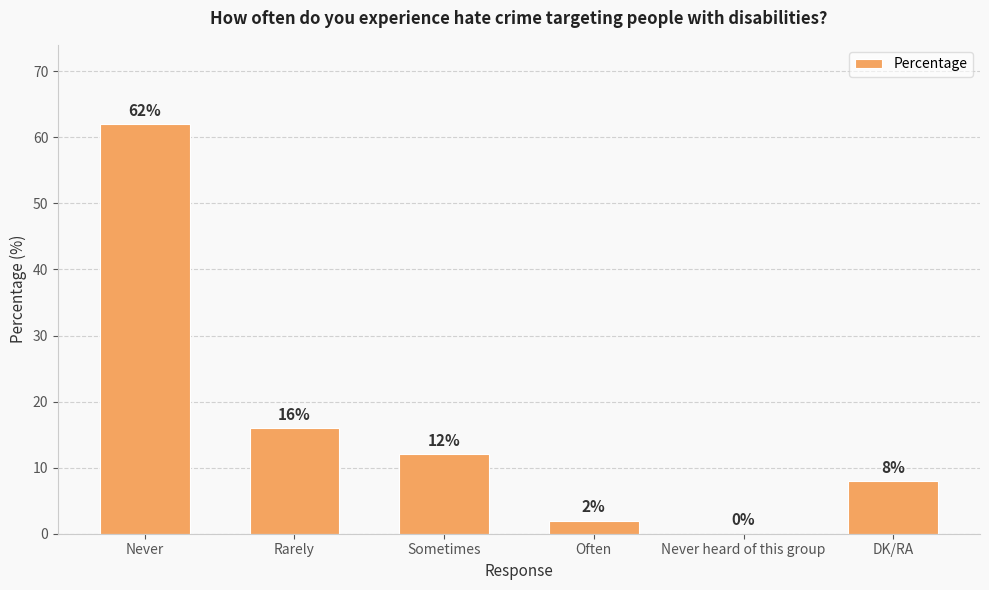

Between Never and Often, which is larger?

Never